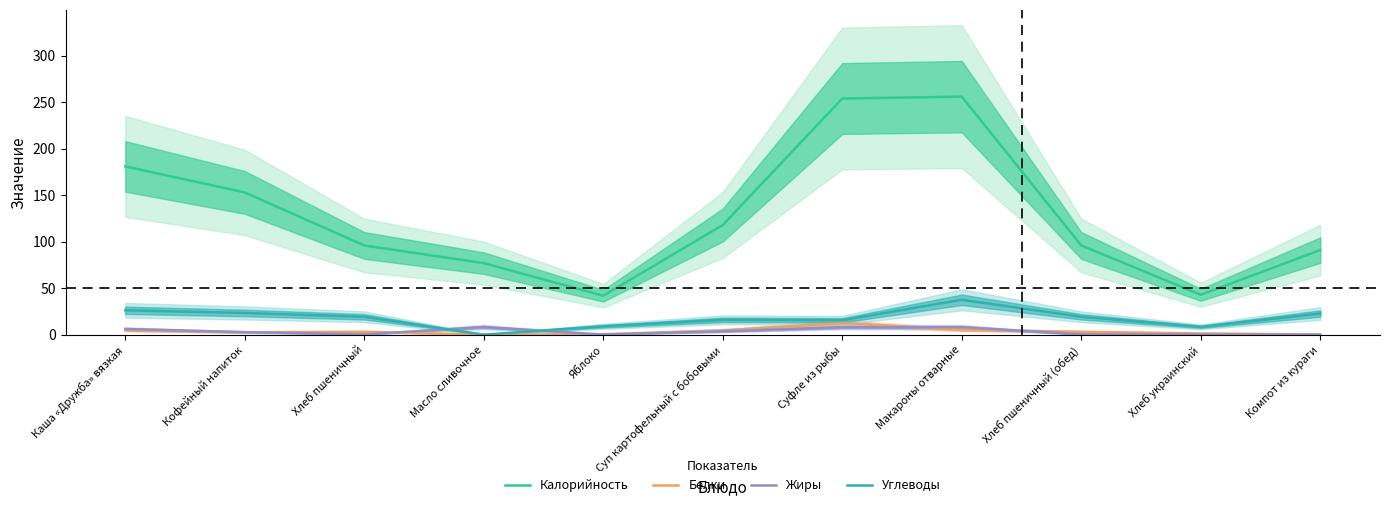

True or false: Углеводы and Калорийность cross at least once.

False